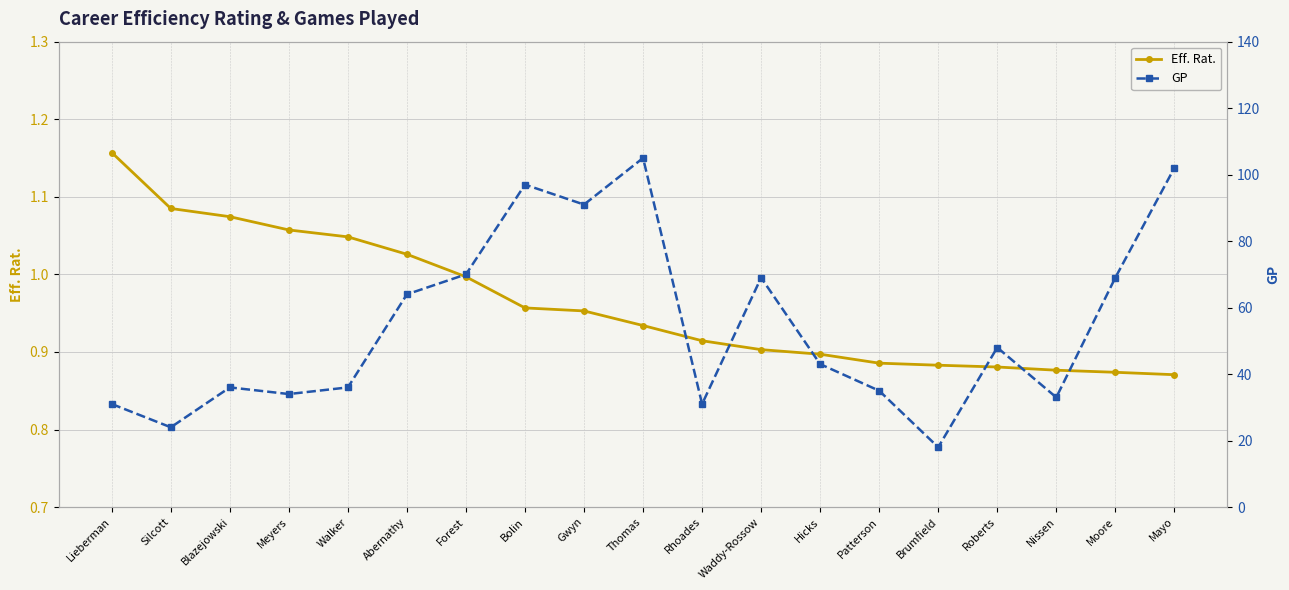

What is the difference between the maximum and minimum values in the Eff. Rat. series?

0.3